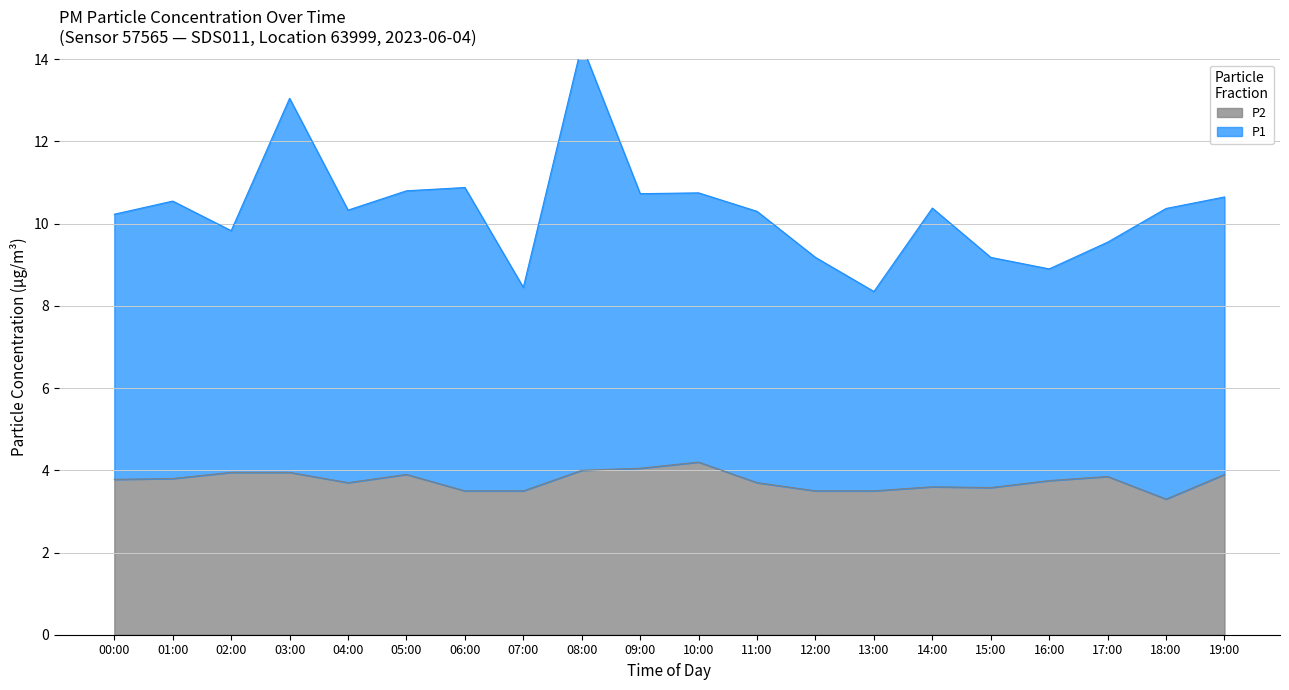

The P1 series shows 5.9 at 15:00. True or false?

False